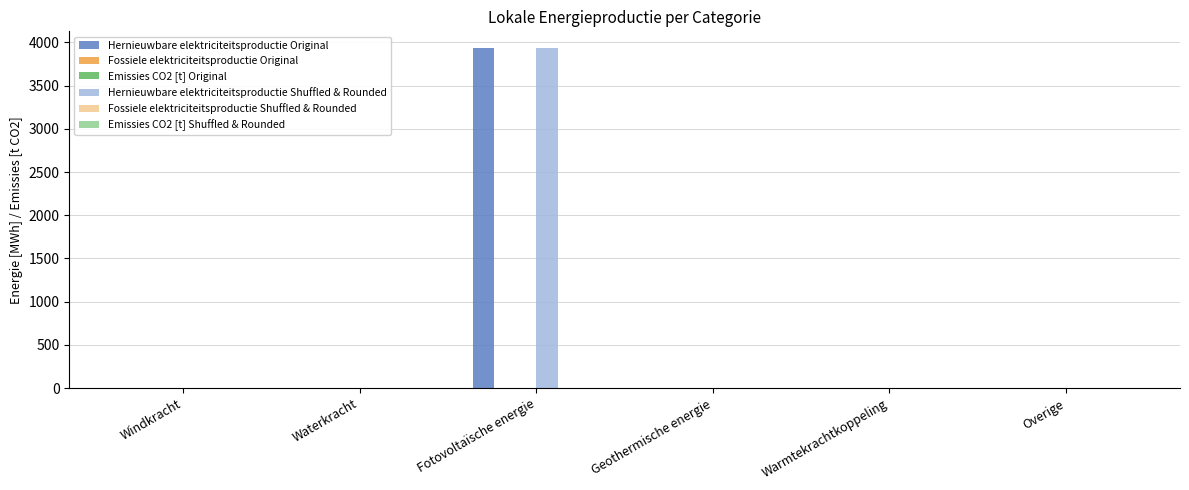

Which series changed the most between Waterkracht and Geothermische energie?

Hernieuwbare elektriciteitsproductie Original